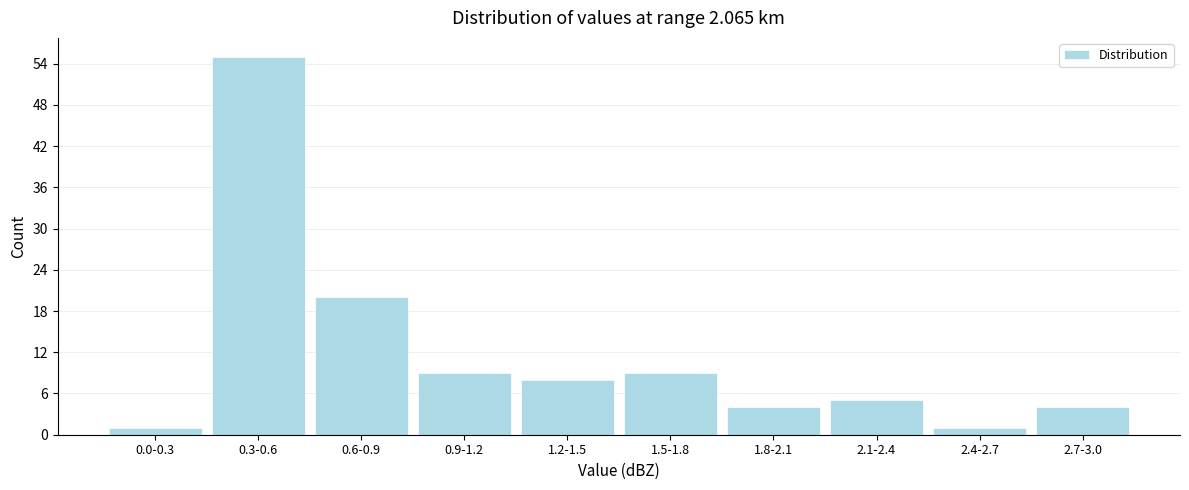

Reading left to right, list all the values displayed in this chart.

0.0-0.3=1	0.3-0.6=55	0.6-0.9=20	0.9-1.2=9	1.2-1.5=8	1.5-1.8=9	1.8-2.1=4	2.1-2.4=5	2.4-2.7=1	2.7-3.0=4